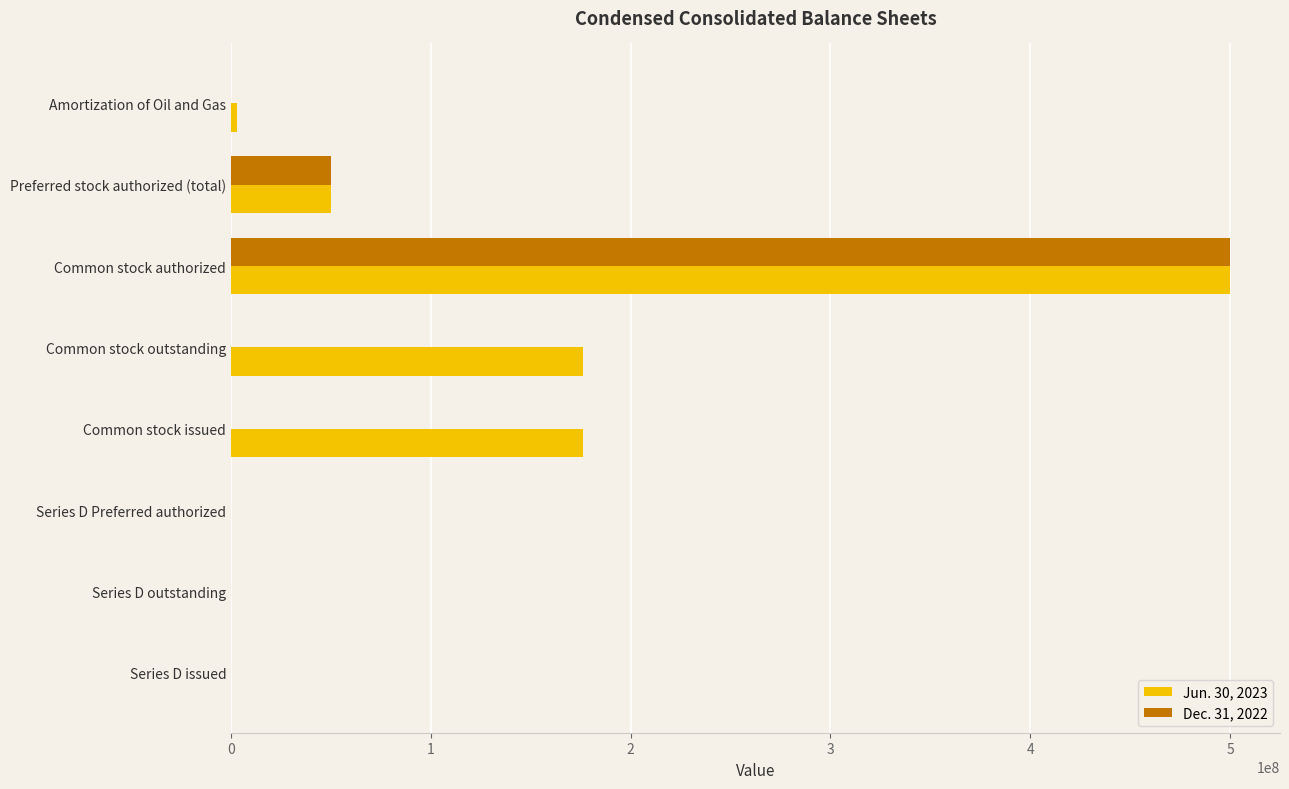

At which category is the sum across all series the highest?

Common stock authorized